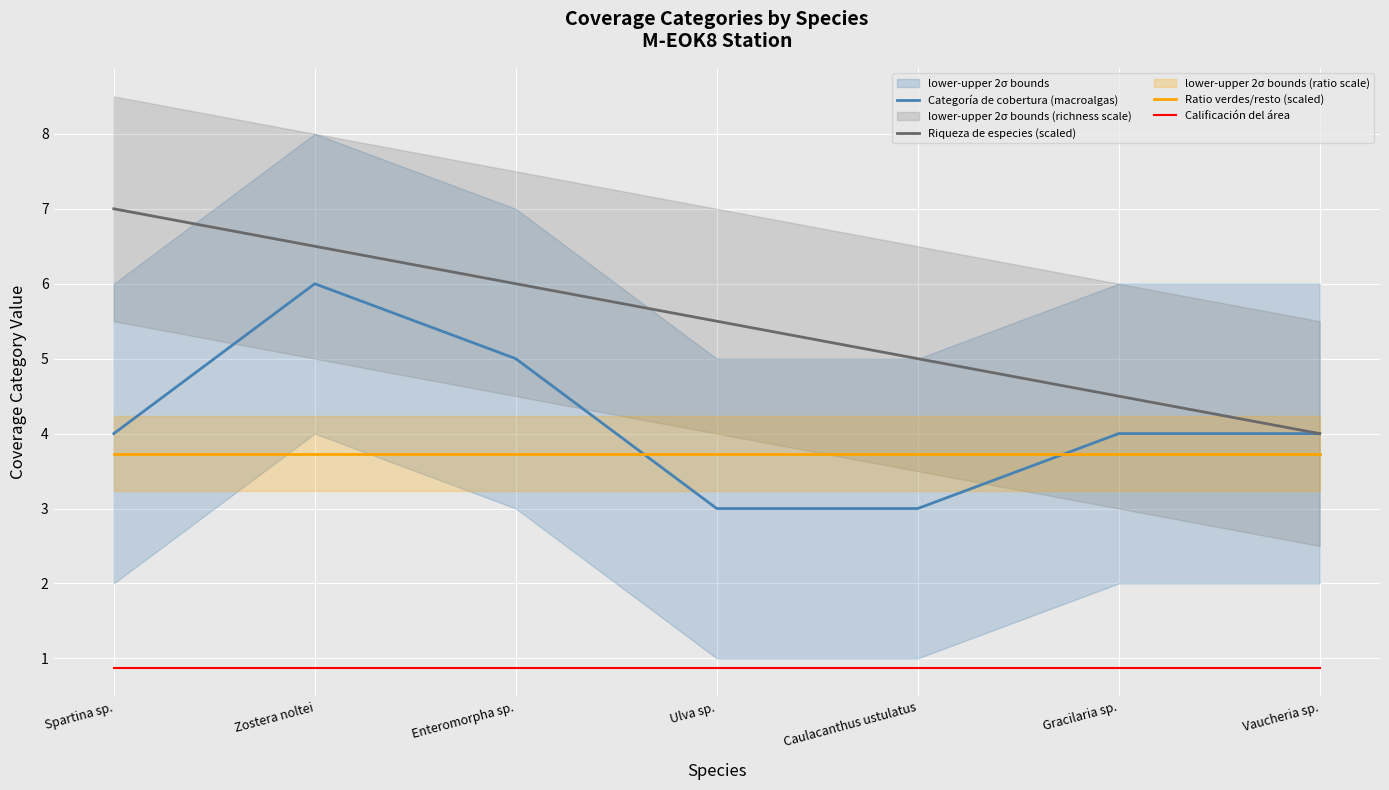

What value does the Riqueza de especies (scaled) series have at Ulva sp.?

5.5